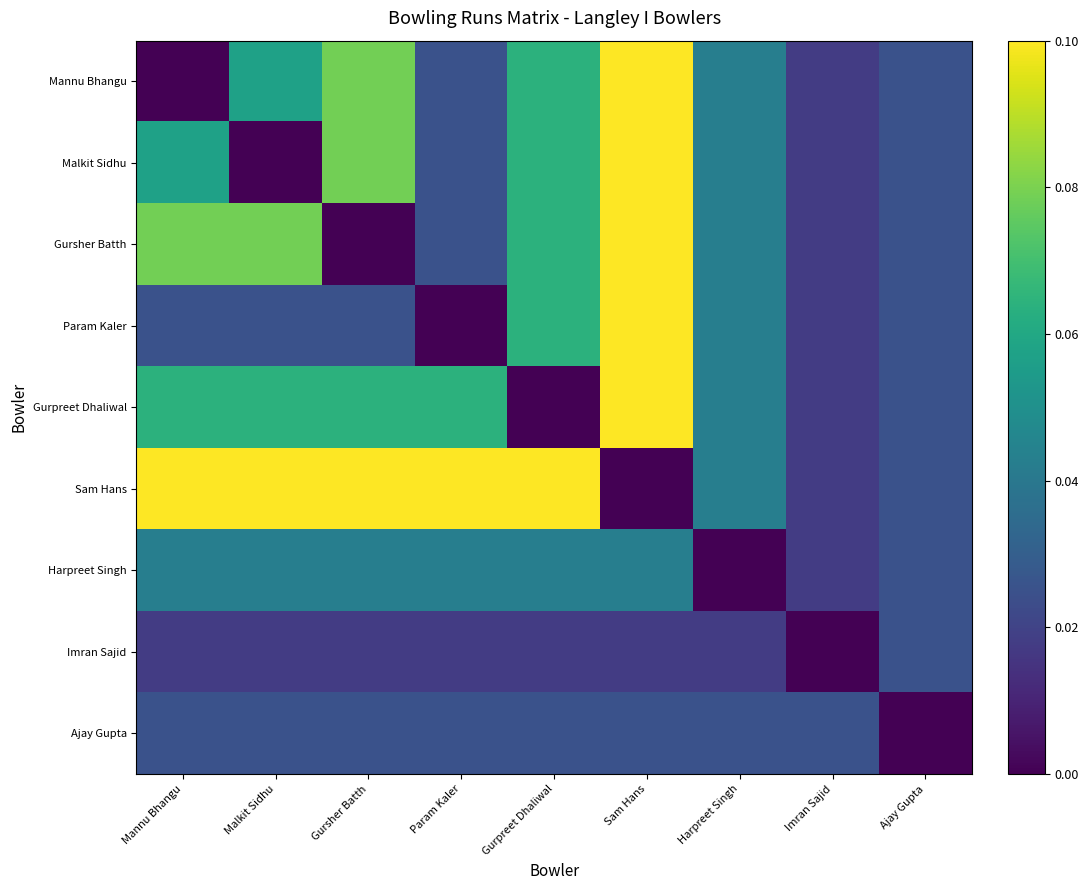

What is the difference between the highest and lowest values at Gursher Batth?

0.1